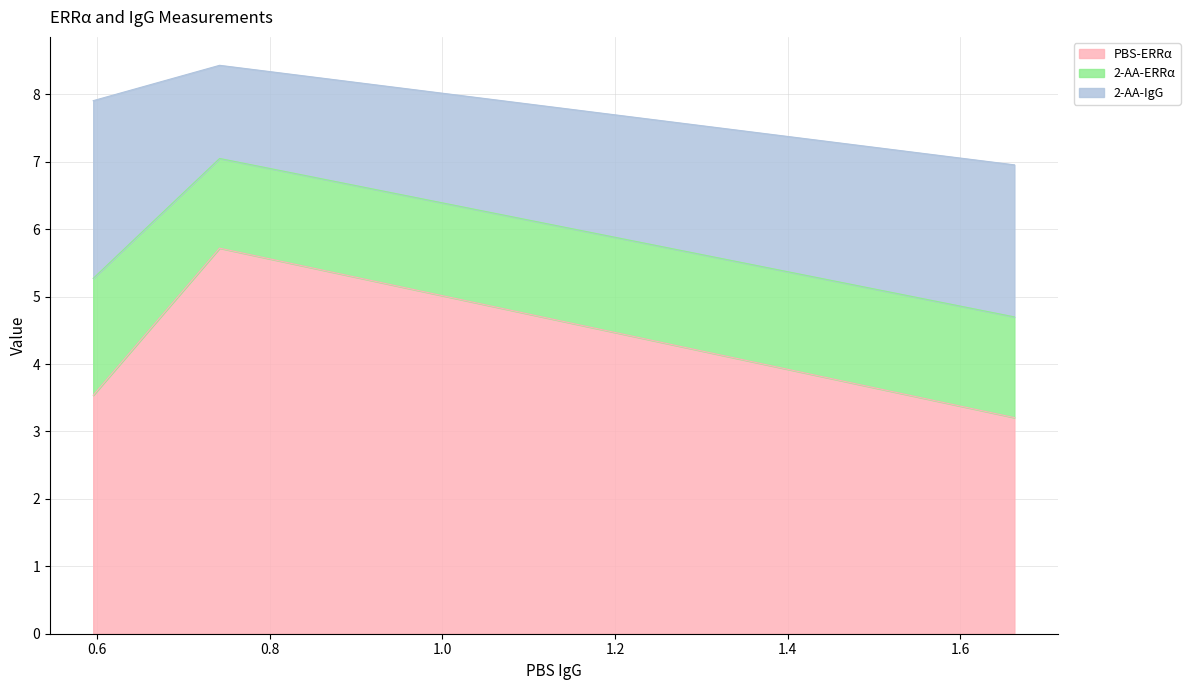

Reading left to right, list all the values displayed in this chart.

PBS-ERRα: 3.5	5.7	3.2
2-AA-ERRα: 1.7	1.3	1.5
2-AA-IgG: 2.6	1.4	2.3